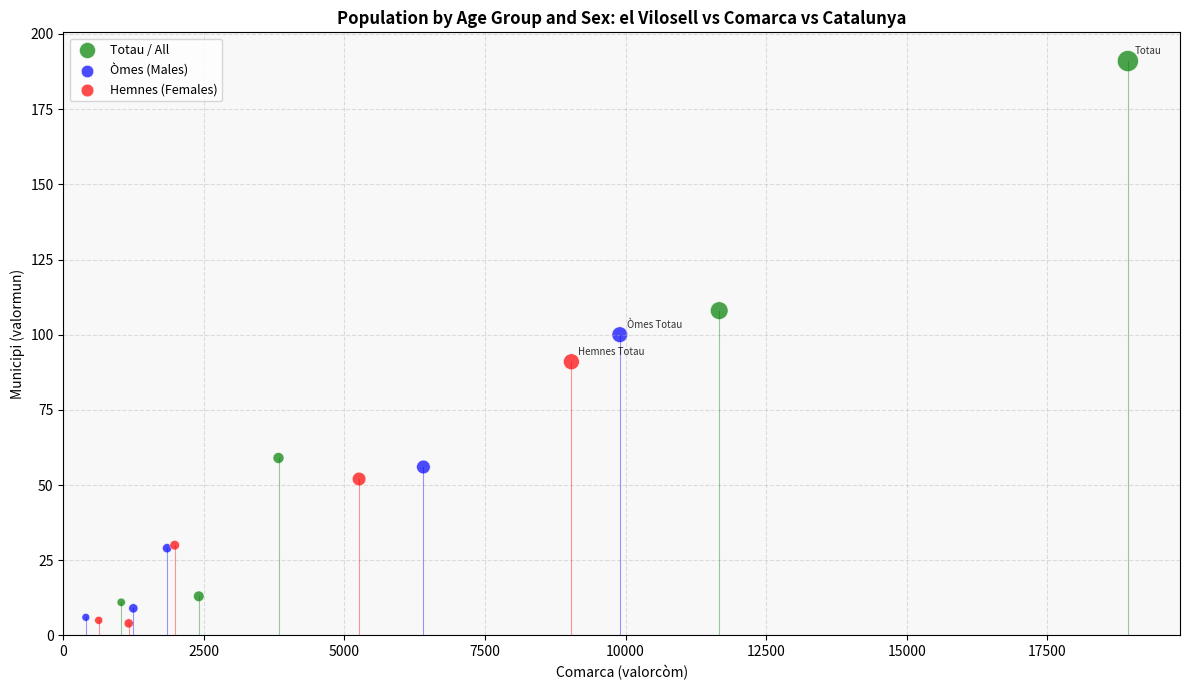

What are all the series names shown in the legend?

Totau / All, Òmes (Males), Hemnes (Females)